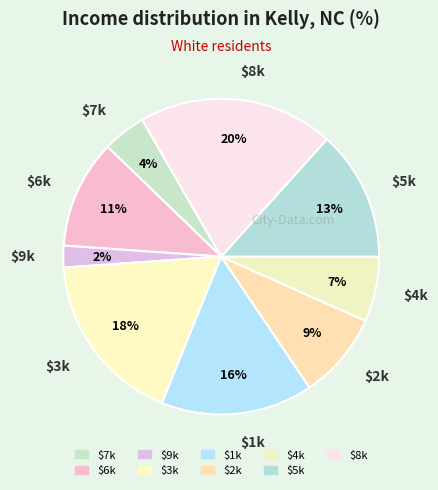

Count the number of slices in the pie.

9